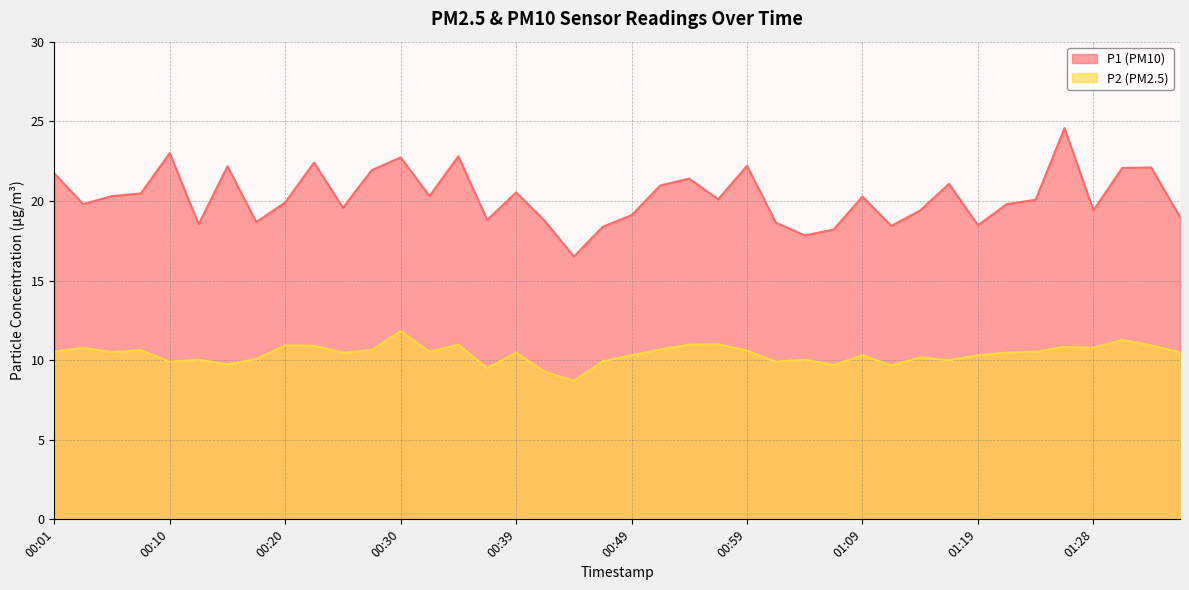

True or false: P2 and P1 cross at least once.

False